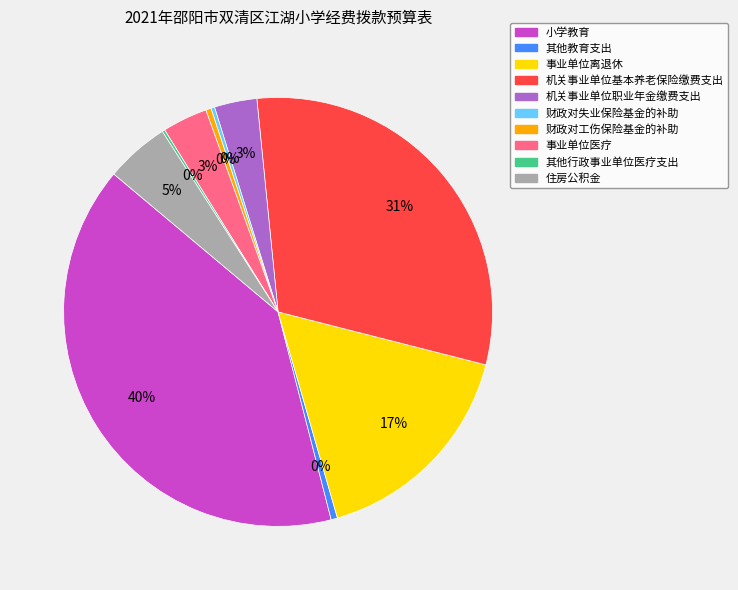

Combined, do 财政对工伤保险基金的补助 and 住房公积金 account for over 50%?

No